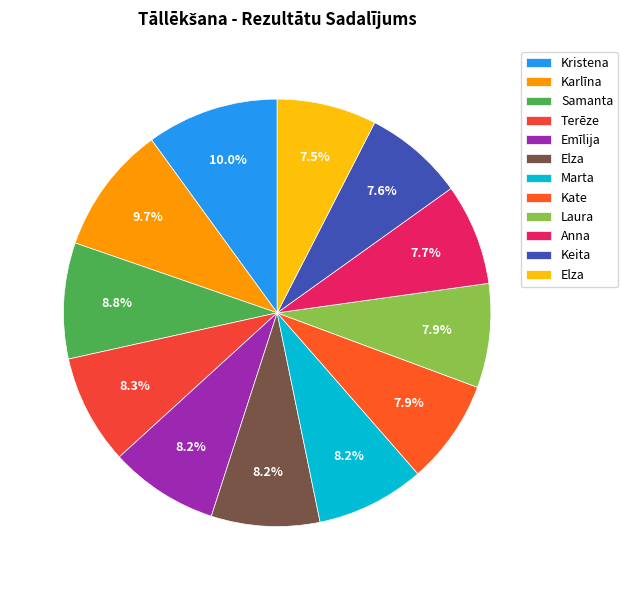

Which slice is the largest?

Kristena Vītiņa